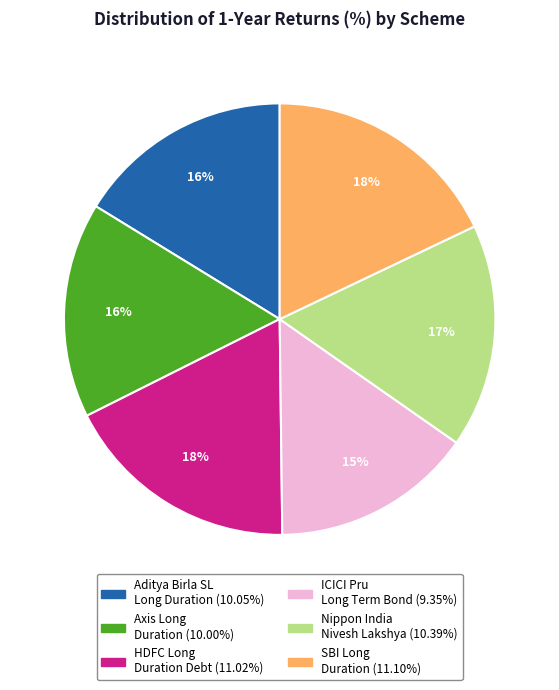

Does any single category account for the majority?

No